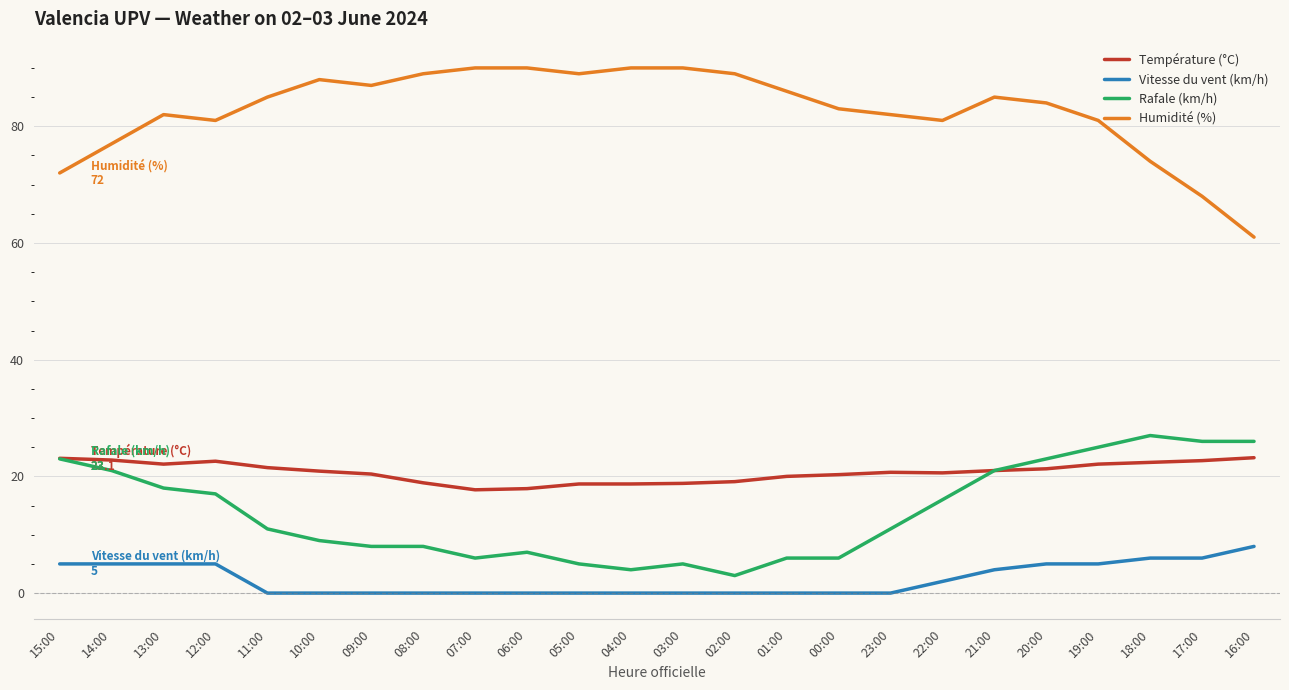

True or false: Humidité (%) and Vitesse du vent (km/h) intersect in this chart.

False